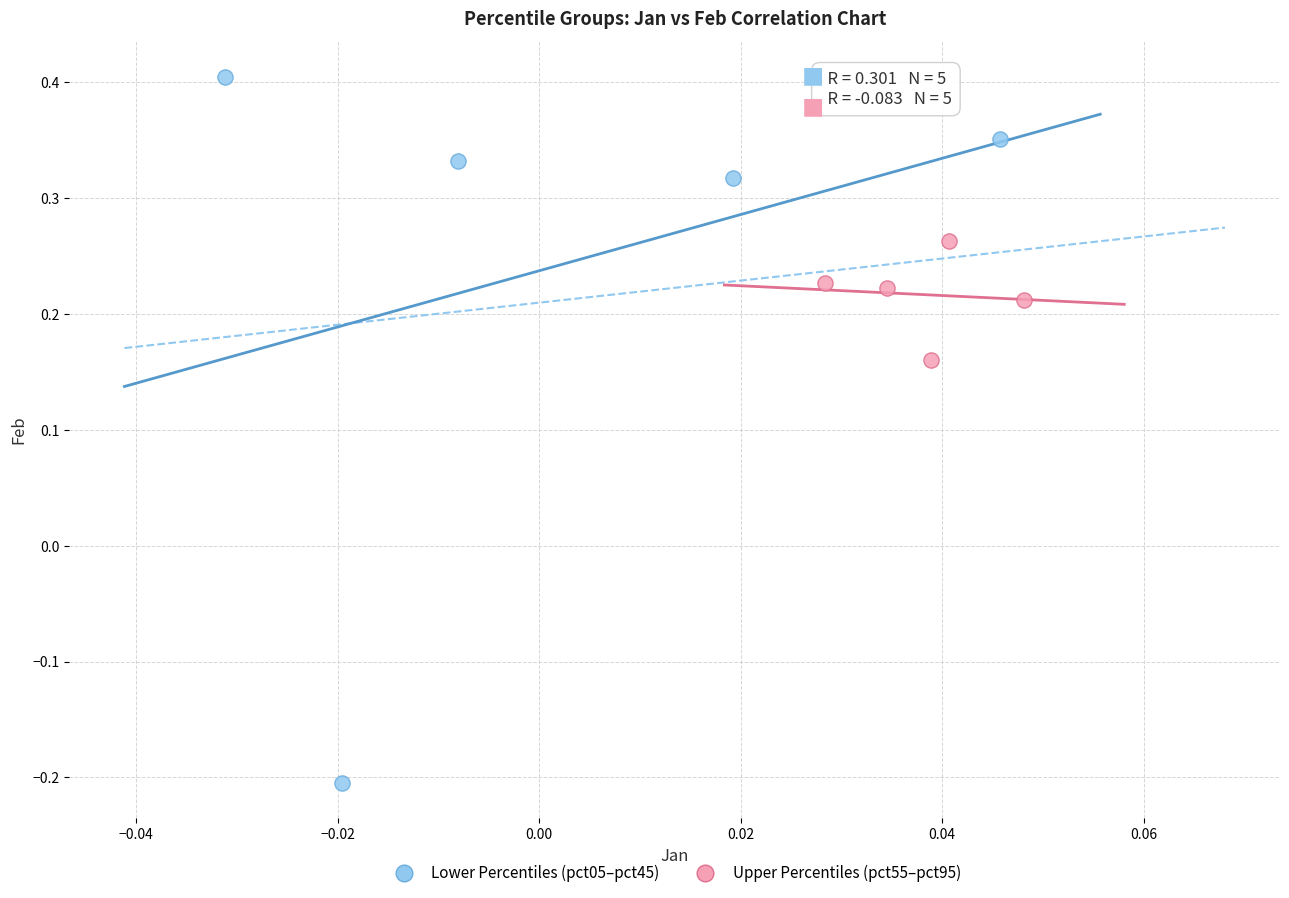

What are all the series names shown in the legend?

Lower Percentiles (pct05–pct45), Upper Percentiles (pct55–pct95)